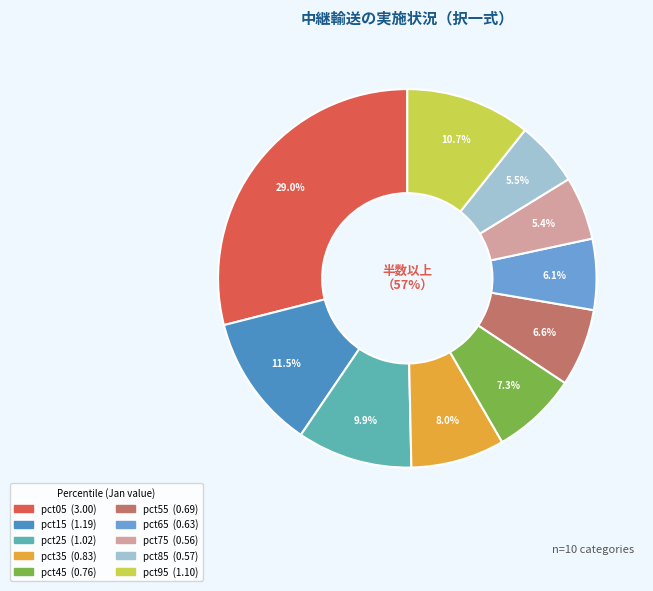

What percentage is the pct95 slice, to the nearest percent?

11%